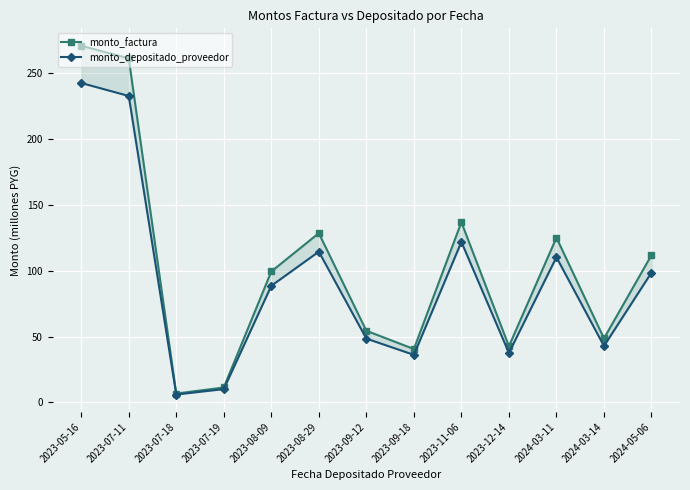

How many lines are shown in the chart?

2